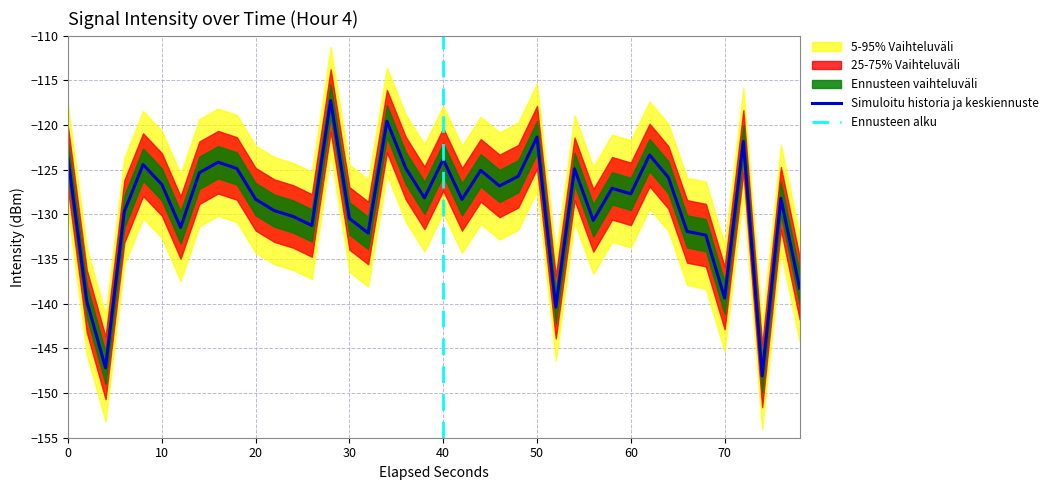

Reading right to left, what are all the values shown in this chart?

-138.3	-128.2	-148.1	-121.8	-139.4	-132.3	-131.9	-125.9	-123.3	-127.7	-127.1	-130.7	-124.9	-140.4	-121.4	-125.7	-126.8	-125.1	-128.3	-123.8	-128.1	-124.8	-119.6	-132.1	-130.4	-117.2	-131.2	-130.2	-129.6	-128.3	-124.9	-124.2	-125.3	-131.5	-126.6	-124.4	-129.7	-147.2	-139.7	-123.7